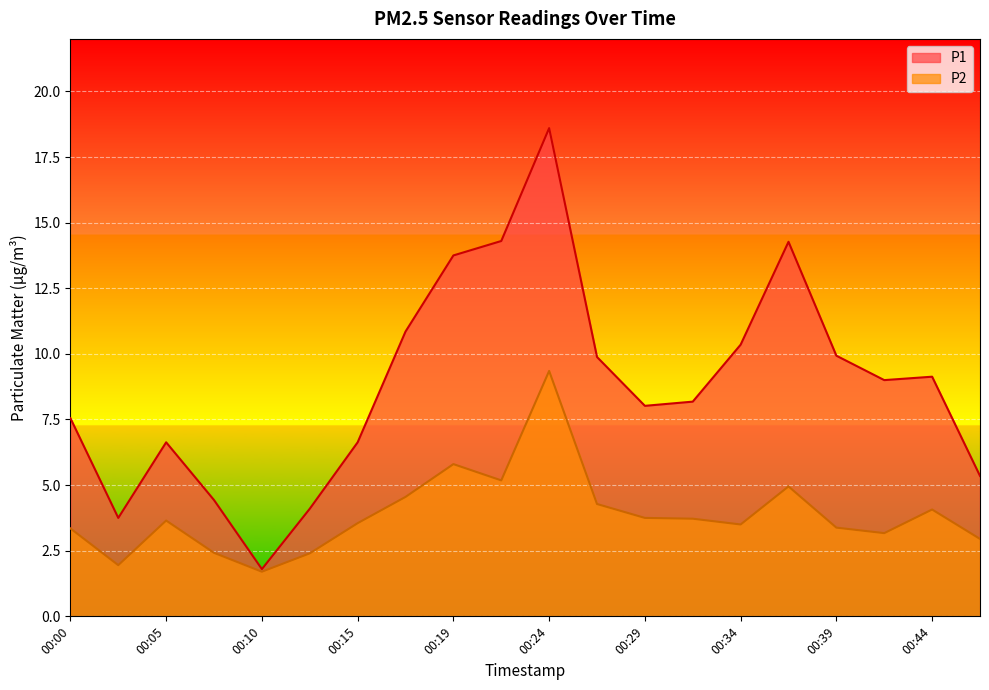

What value does the P2 series have at 00:07?

2.4